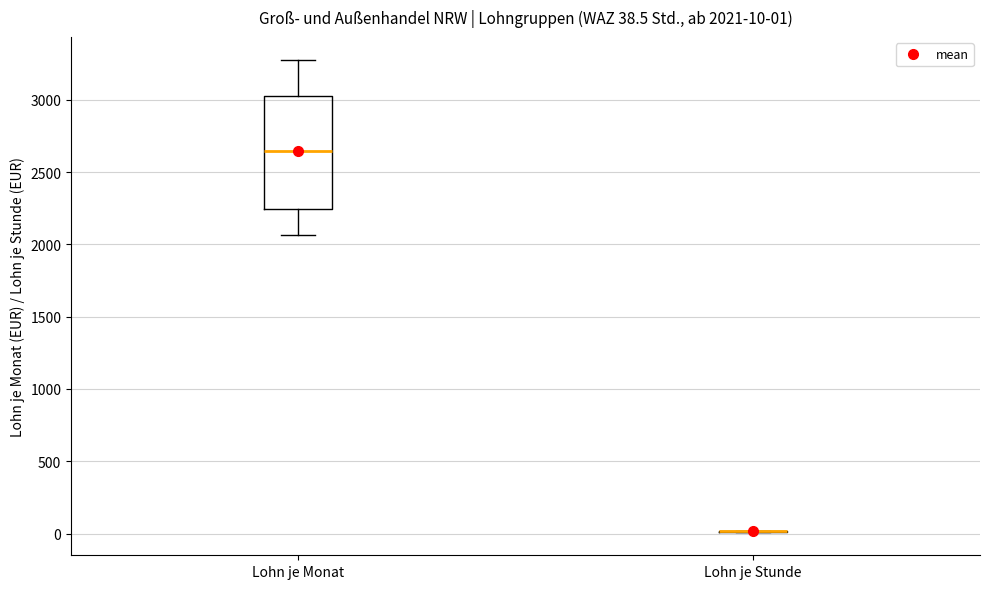

Comparing the boxes themselves (not the whiskers), which one is the tallest?

Lohn je Monat